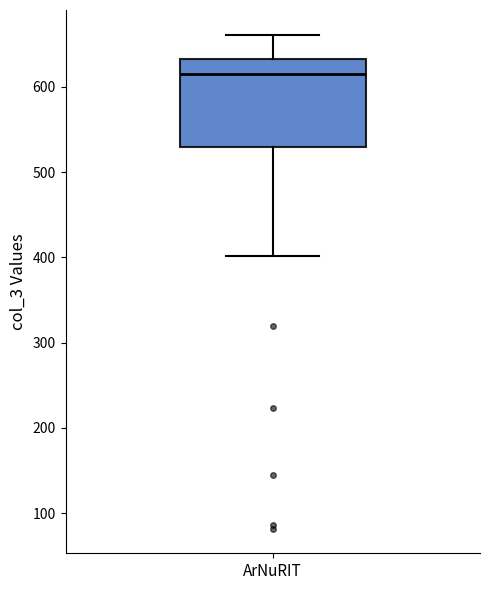

Transcribe this box plot: give where the median line is, the range the box spans, and where the two whiskers end, as read against the y-axis. The values are not printed on the chart, so give them approximately, as read against the axis.

median 620, box 530 to 630, whiskers 400 to 660